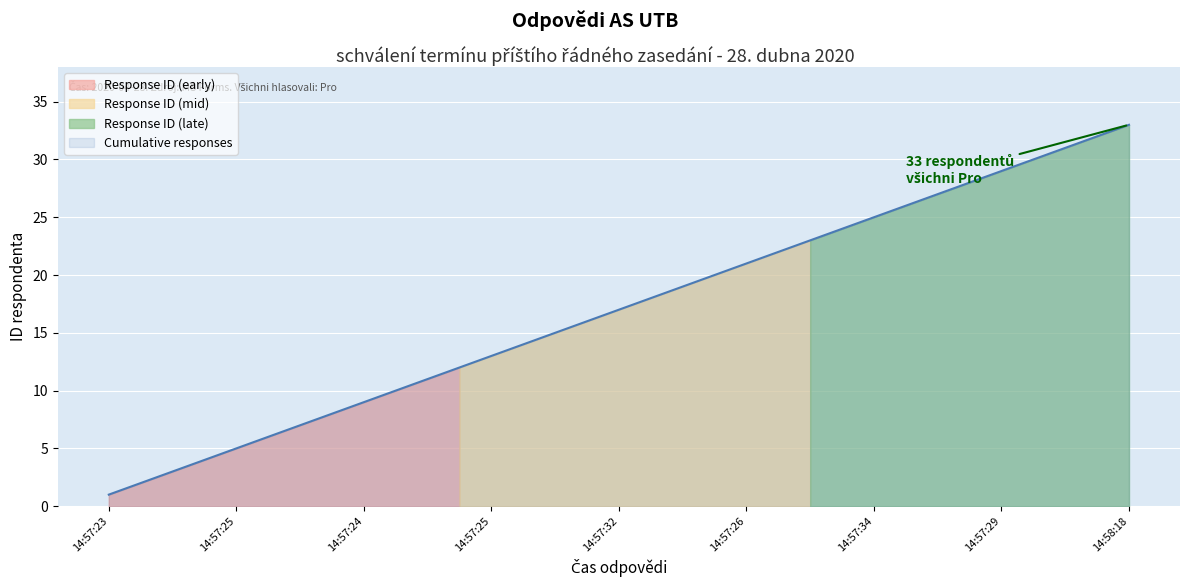

Count the number of values greater than 17.

16